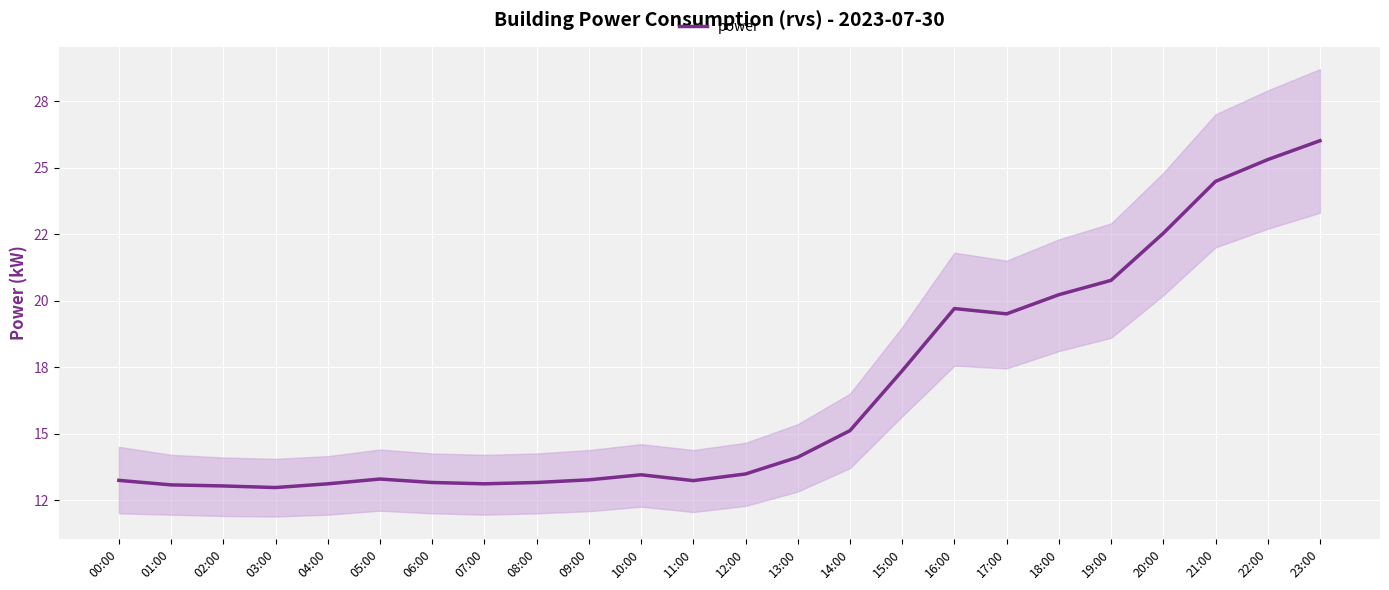

What is the ratio of the value at 14:00 to the value at 23:00?

0.6